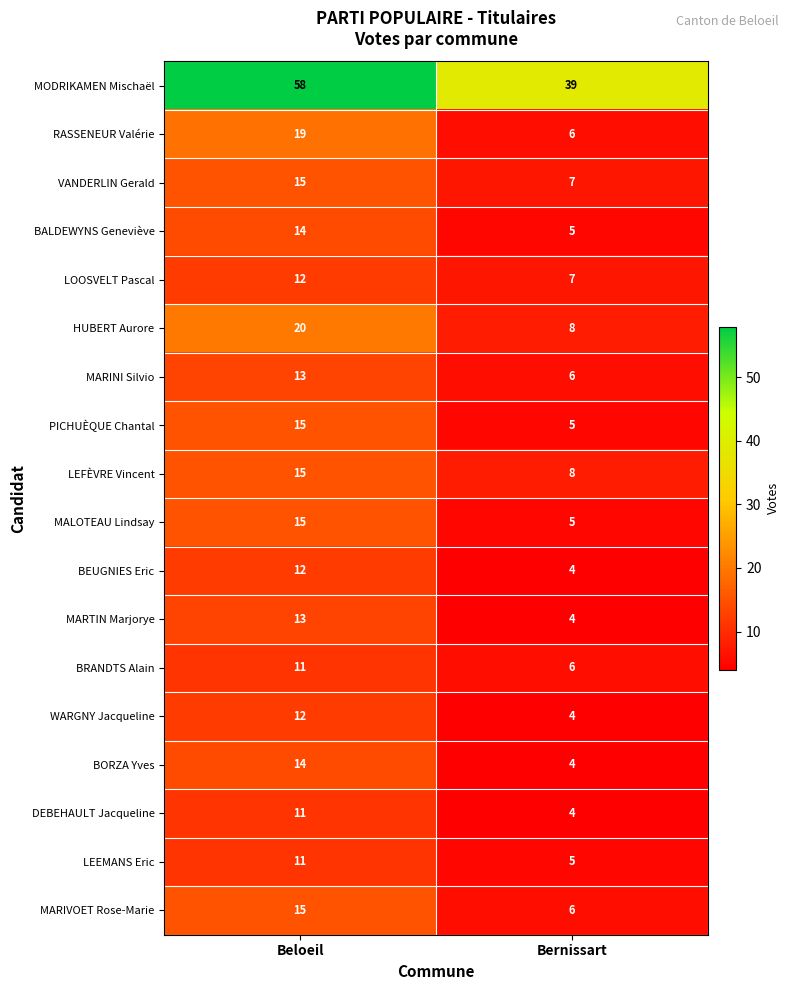

Read the LOOSVELT Pascal value at Beloeil.

12